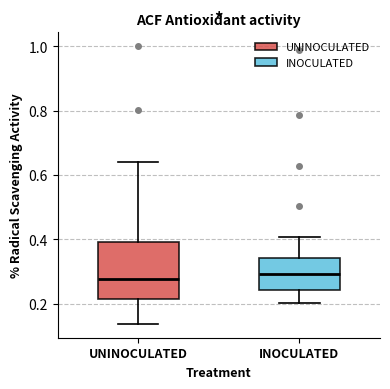

Reading left to right, read every box against the y-axis: the position of its median line, the range the box covers, and the ends of its whiskers. The values are not printed on the chart, so give them approximately, as read against the axis.

UNINOCULATED: median 0.28, box 0.22 to 0.40, whiskers 0.14 to 0.64
INOCULATED: median 0.30, box 0.24 to 0.34, whiskers 0.20 to 0.40